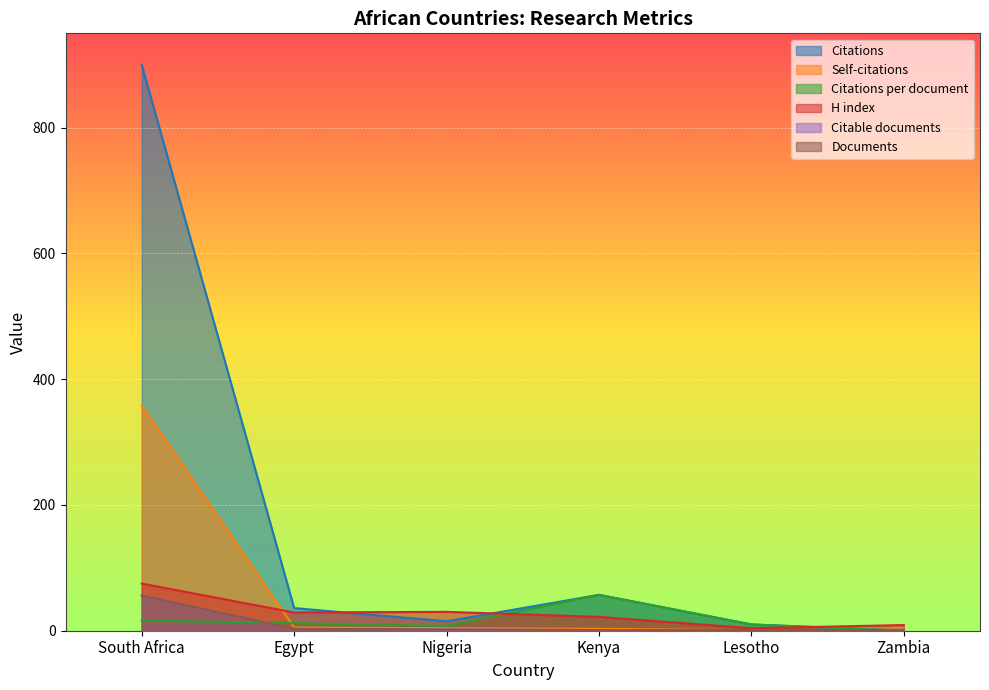

Which category has the highest value in the Citations per document series?

Kenya